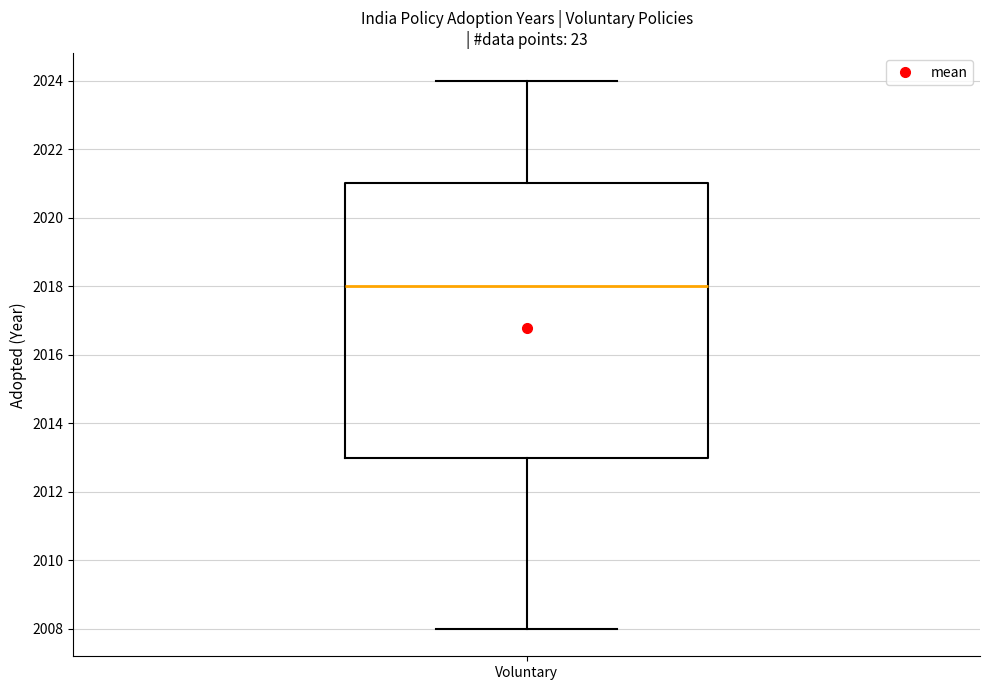

Read this box plot against the y-axis: the position of the median line, the range covered by the box, and the ends of both whiskers. The values are not printed on the chart, so give them approximately, as read against the axis.

median 2018, box 2013 to 2021, whiskers 2008 to 2024